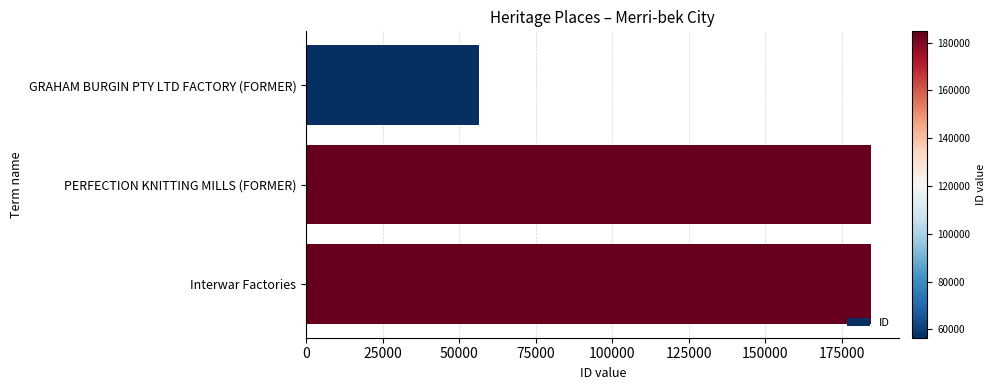

Is it true that the value at PERFECTION KNITTING MILLS (FORMER) is 82904?

False